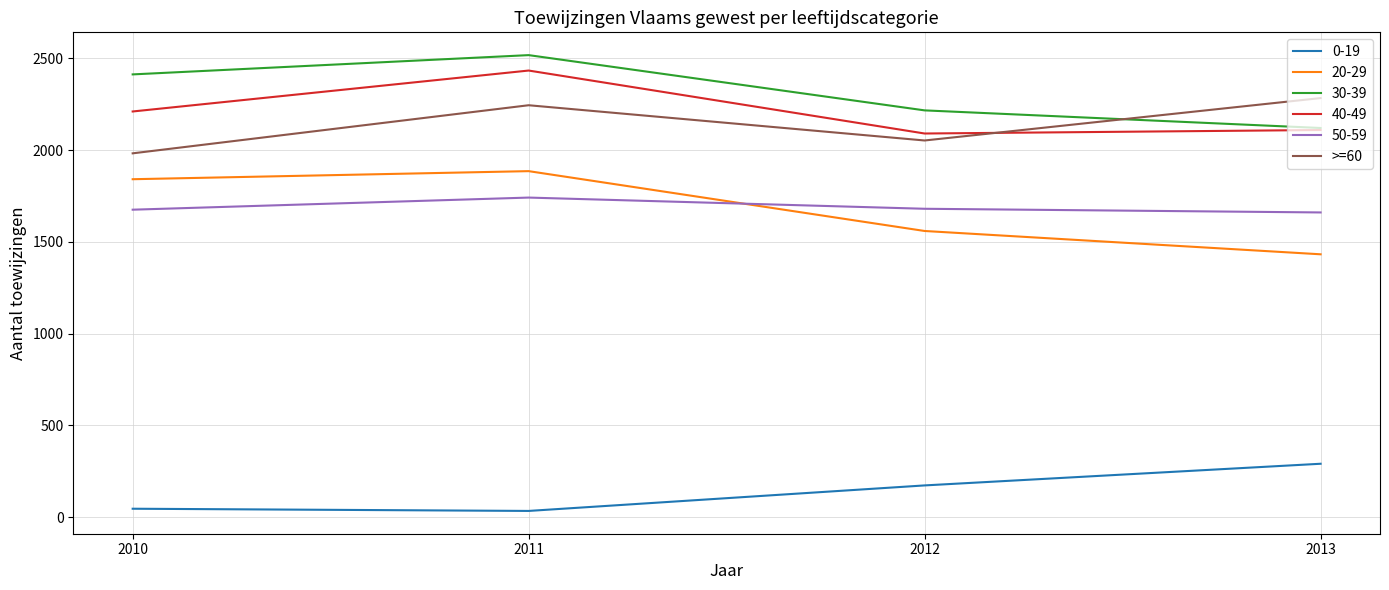

The 30-39 series shows 860 at 2010. True or false?

False